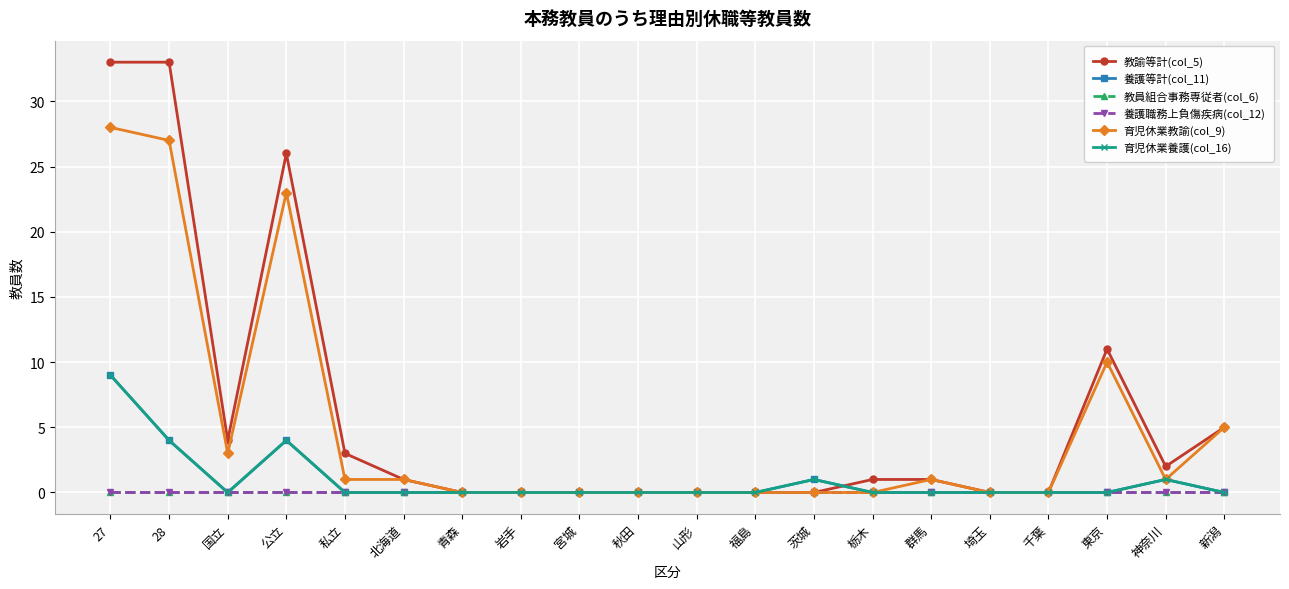

Which series has the widest spread of values?

教諭等計(col_5)